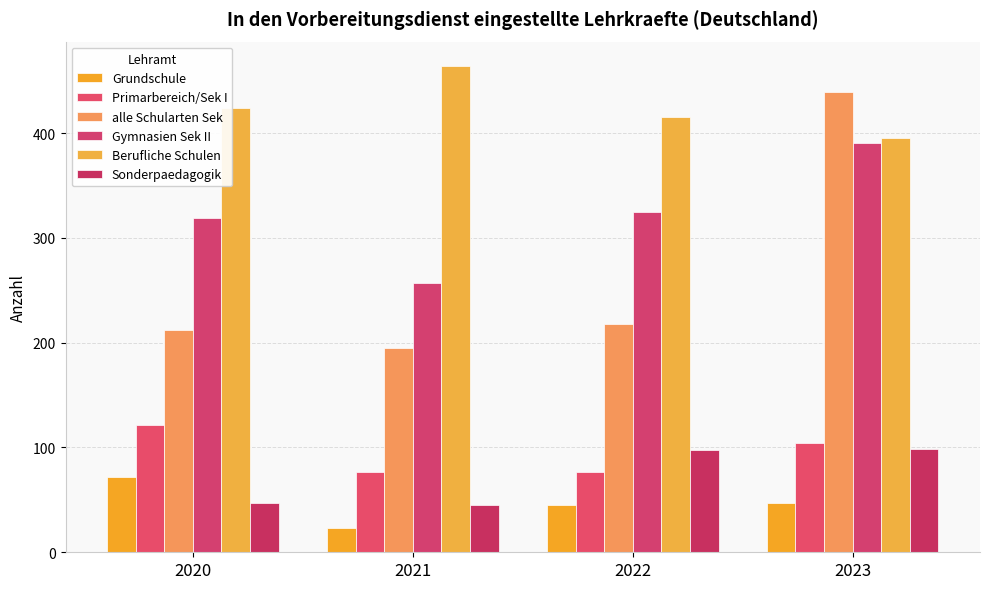

Which category has the lowest value across all series?

2021